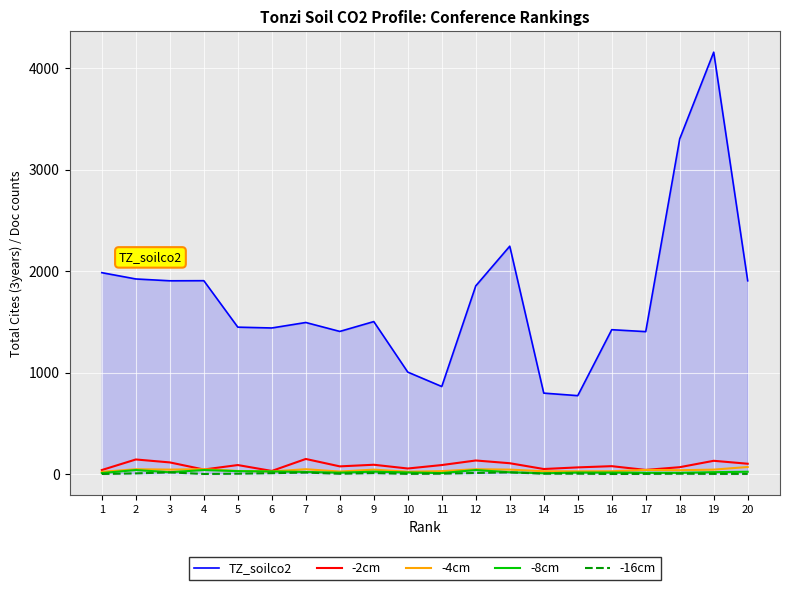

True or false: -2cm has a value of 148 at 7.

True